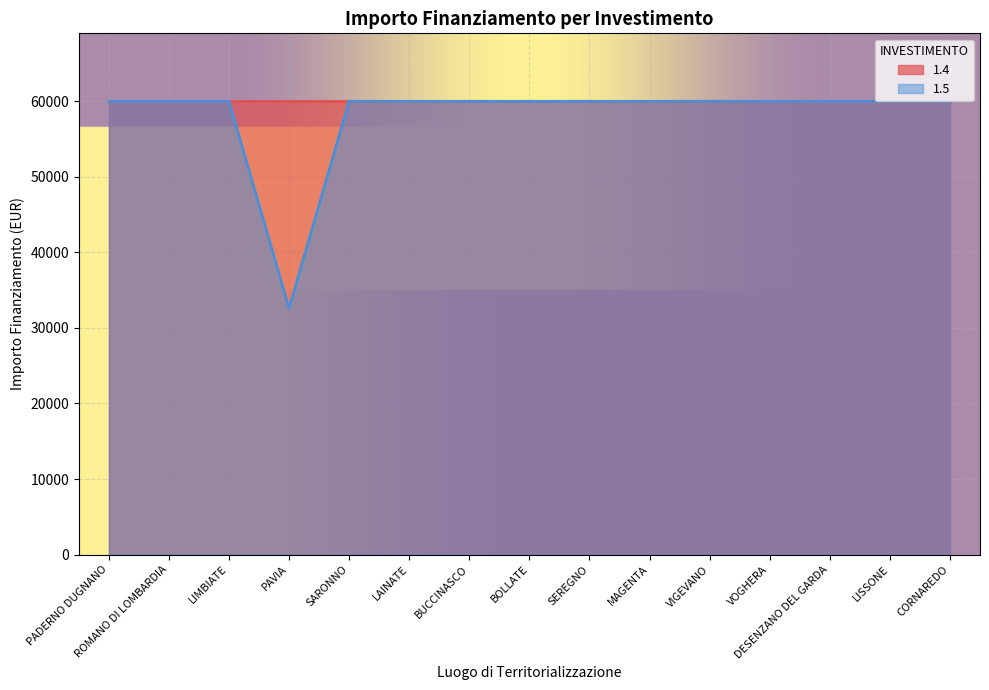

What is the ratio of the value at SARONNO to the value at ROMANO DI LOMBARDIA?

1.0